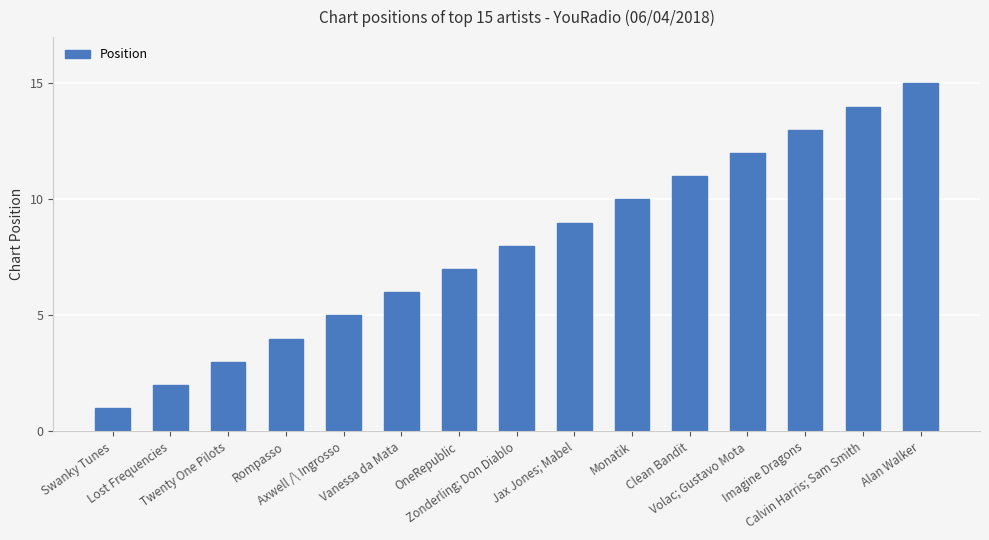

The value at Swanky Tunes is 1. True or false?

True